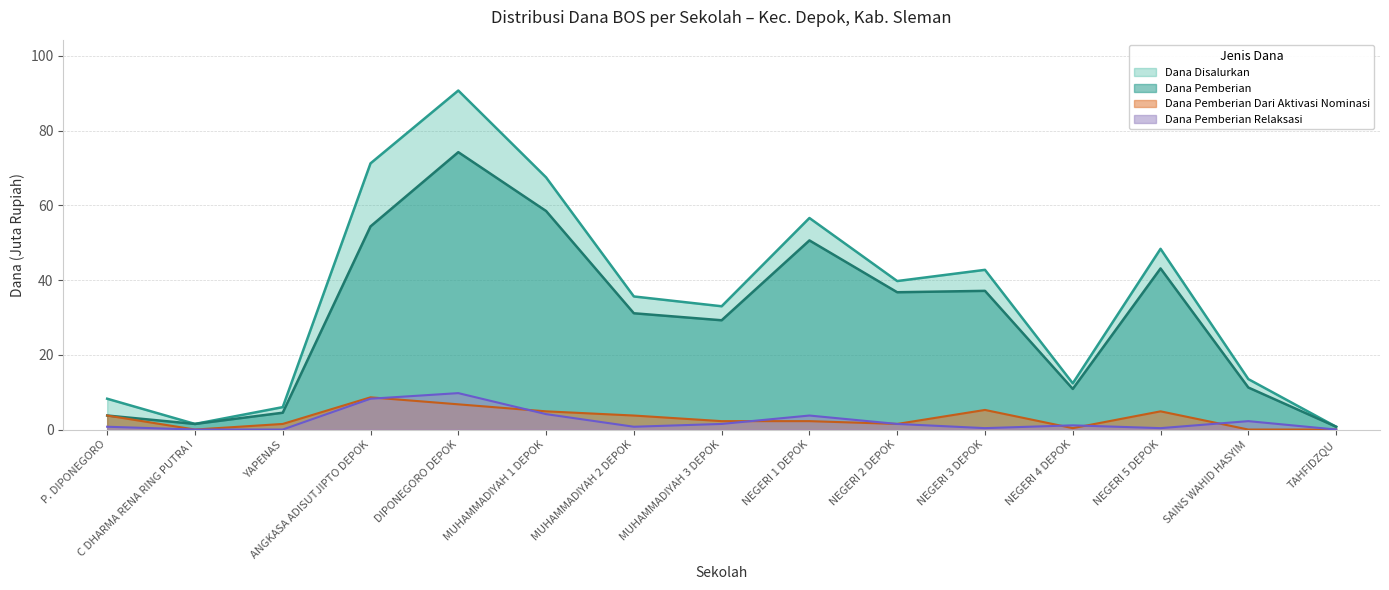

What is the difference between the highest and lowest values at NEGERI 5 DEPOK?

48.0